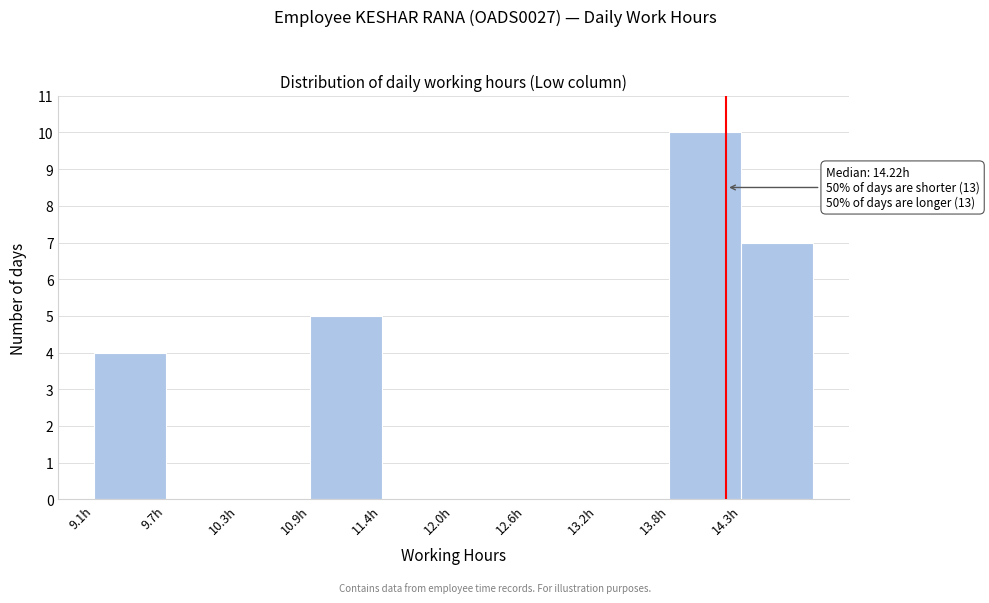

Over which range of the x-axis is the bar tallest?

13.8 to 14.3